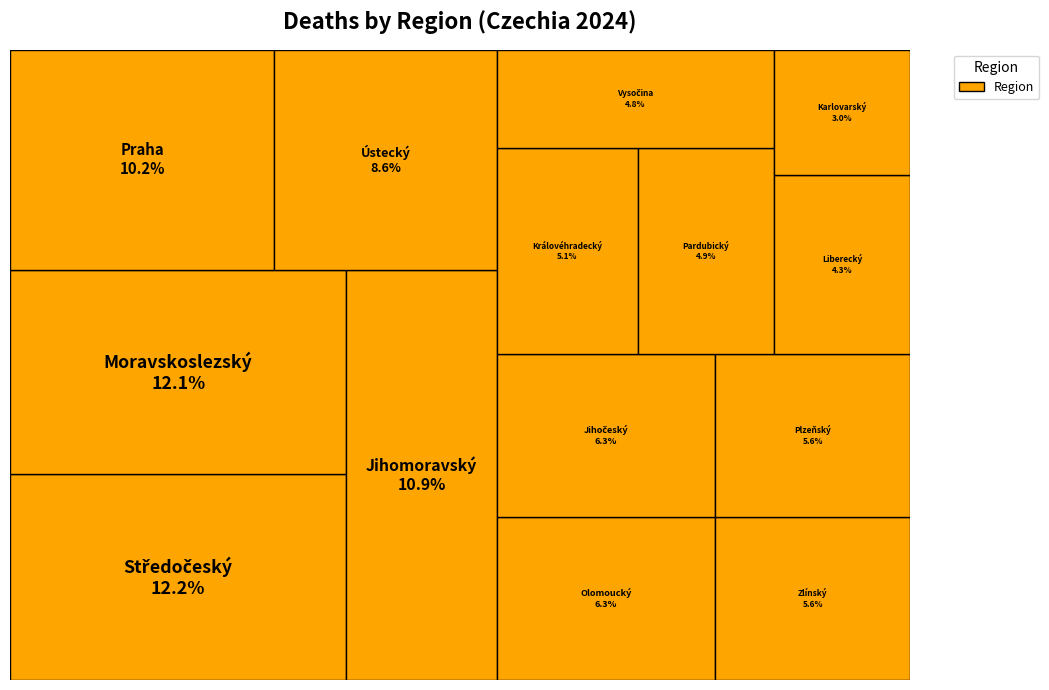

To the nearest percent, what percentage of the pie is Zlínský?

6%